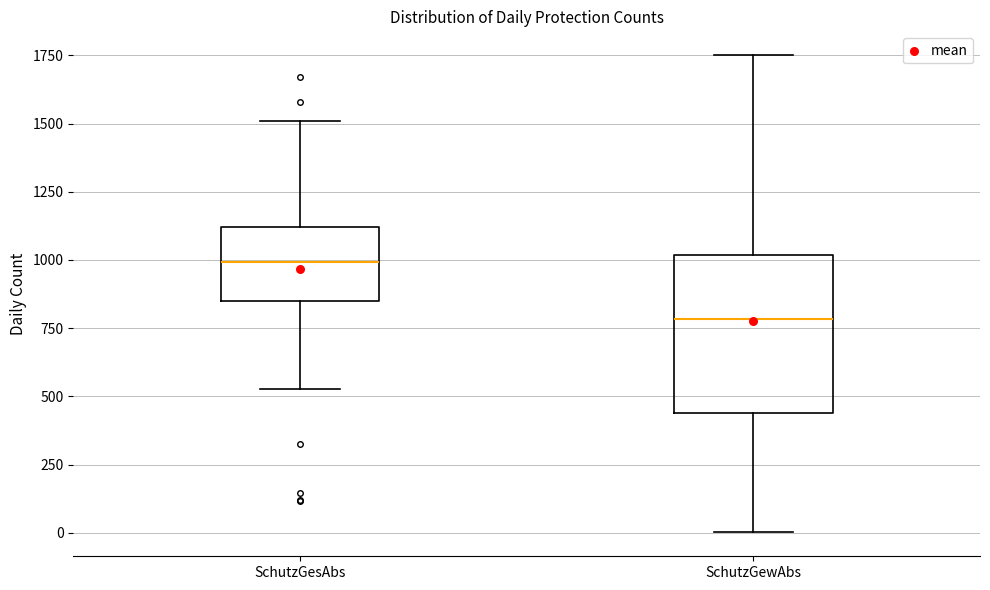

Reading left to right, transcribe this box plot: for each box, give where its median line is, the range the box spans, and where its two whiskers end, as read against the y-axis. The values are not printed on the chart, so give them approximately, as read against the axis.

SchutzGesAbs: median 1000, box 850 to 1100, whiskers 550 to 1500
SchutzGewAbs: median 800, box 450 to 1000, whiskers 0 to 1750